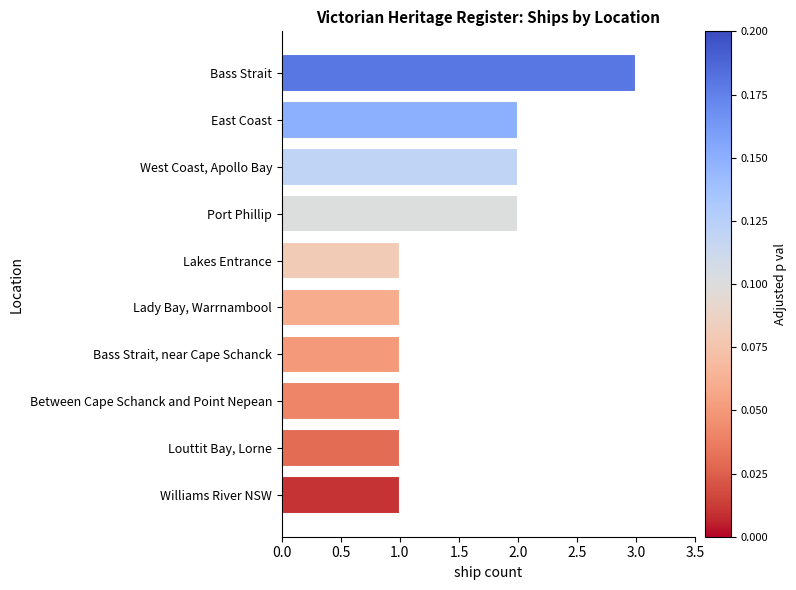

What position from the top is Bass Strait?

1